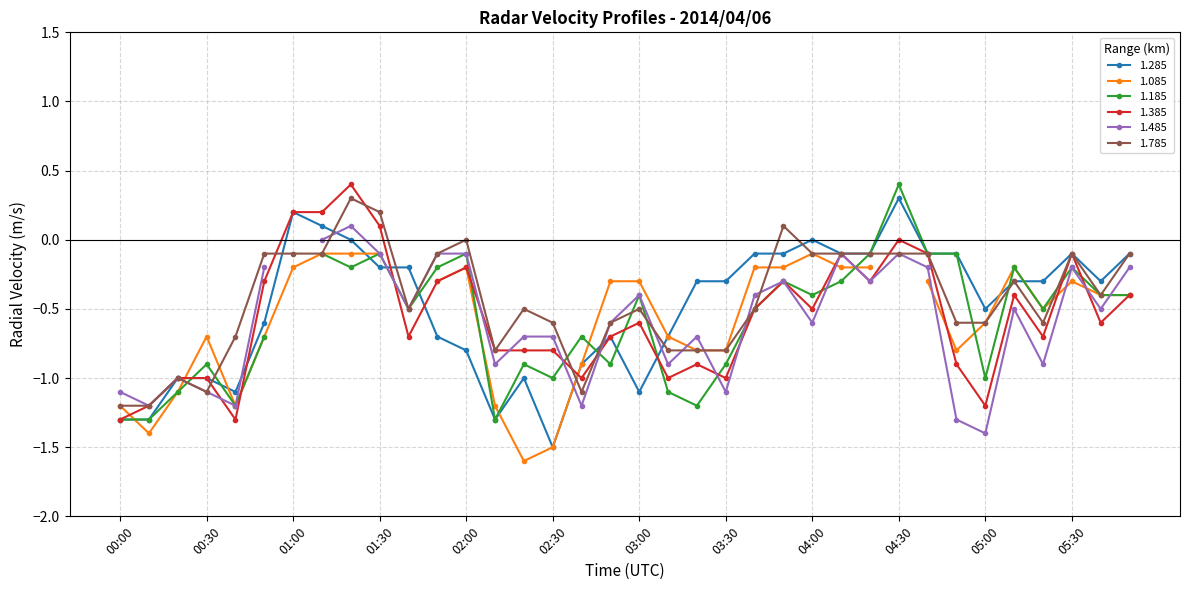

In 1.285, how many points are lower than both neighbors (excluding endpoints)?

6